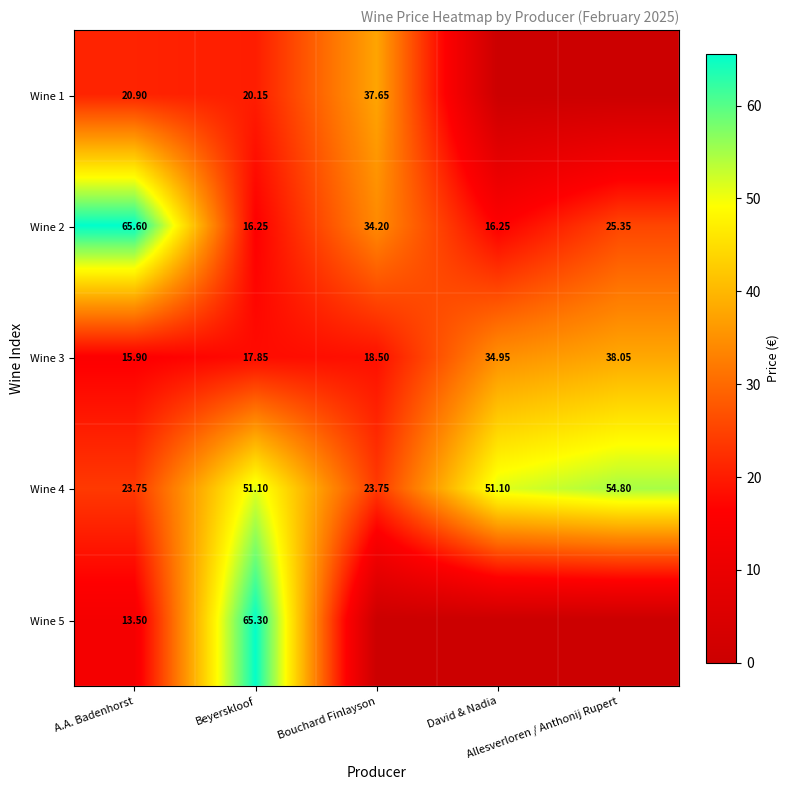

Between Bouchard Finlayson and David & Nadia, which is larger?

Bouchard Finlayson